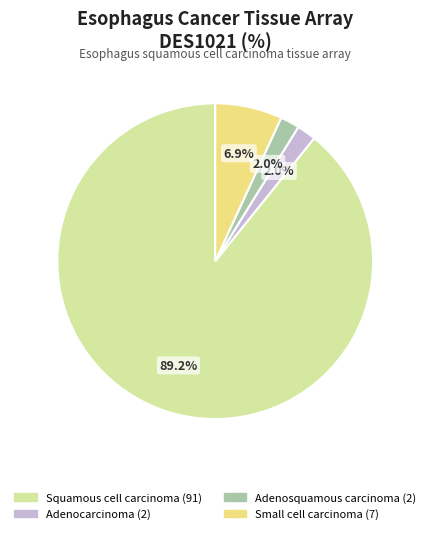

Count the number of slices in the pie.

4